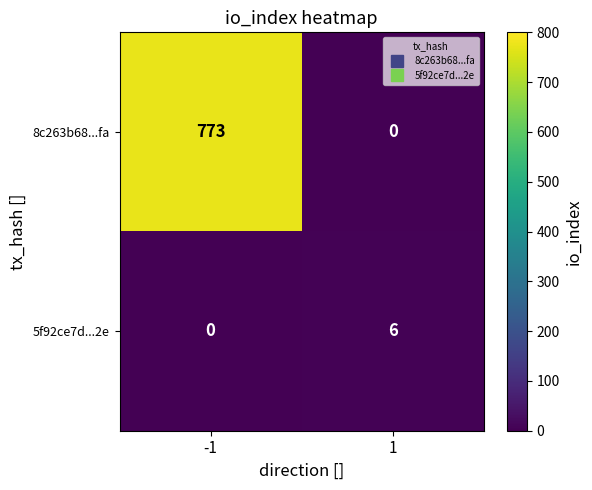

Which series has the largest total across all categories?

8c263b68...fa